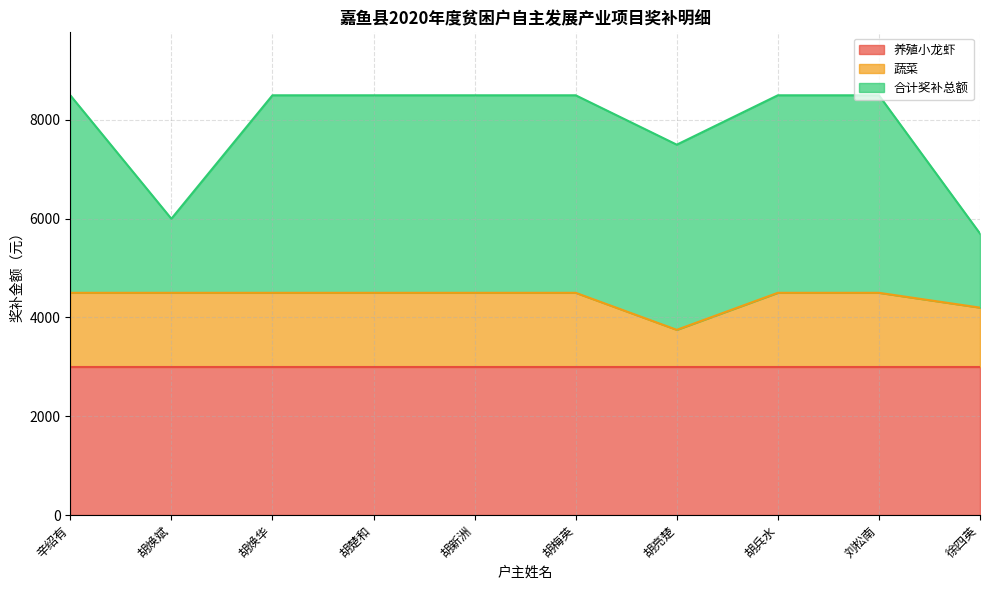

Reading left to right, transcribe all the data shown in this chart.

养殖小龙虾: 3000	3000	3000	3000	3000	3000	3000	3000	3000	3000
蔬菜: 1500	1500	1500	1500	1500	1500	750	1500	1500	1200
合计奖补总额: 4000	1500	4000	4000	4000	4000	3750	4000	4000	1500